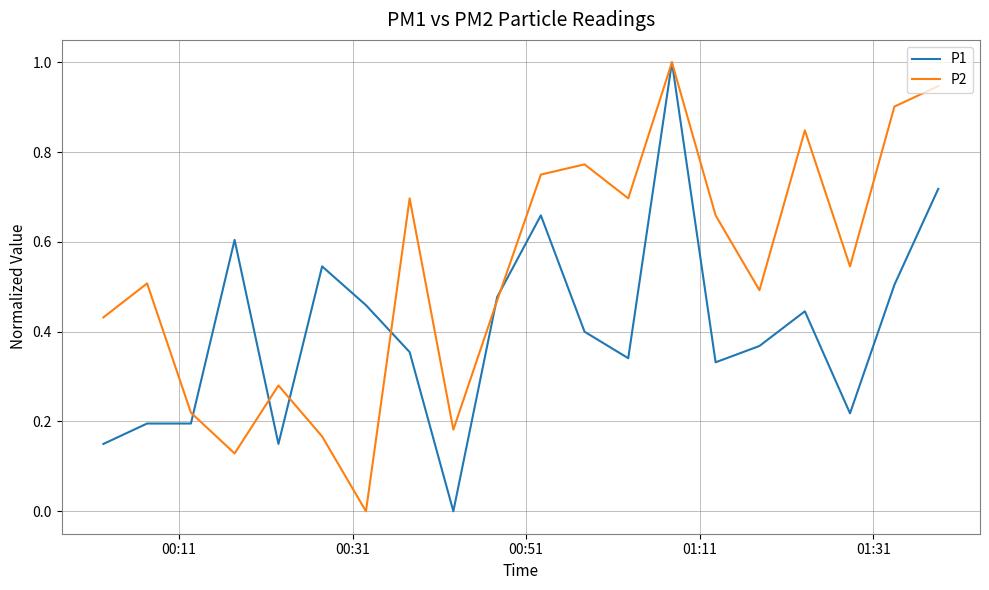

What is the maximum value for P2?

1.0